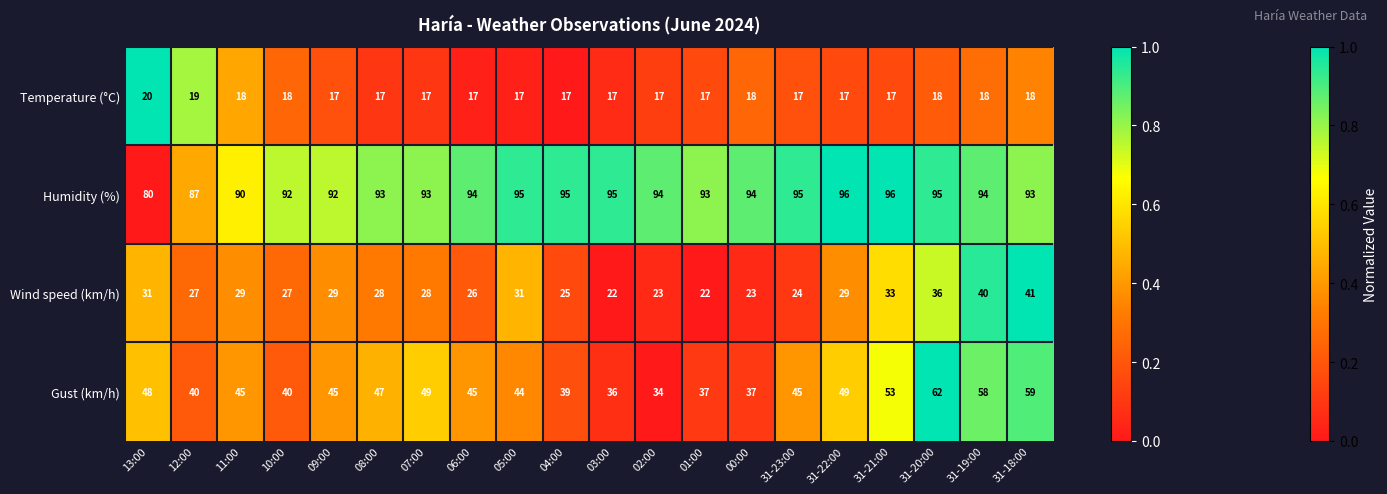

At 09:00, list the series in order from smallest to largest.

Temperature (°C), Wind speed (km/h), Gust (km/h), Humidity (%)